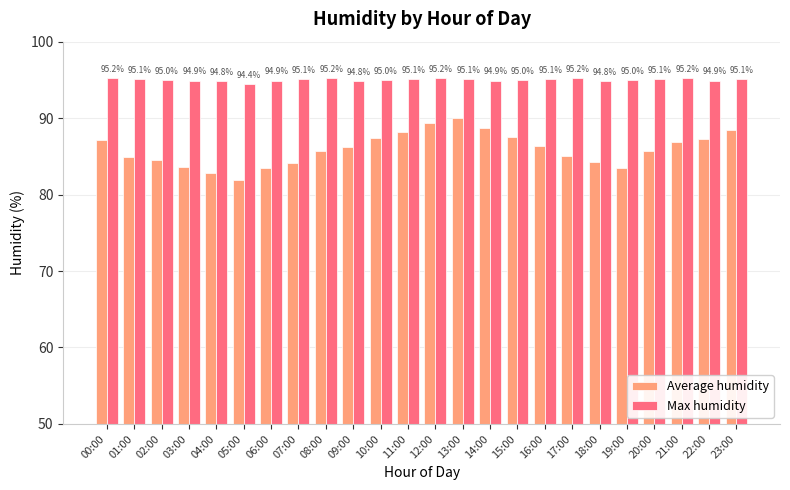

How many data points in Max humidity are less than 95?

8